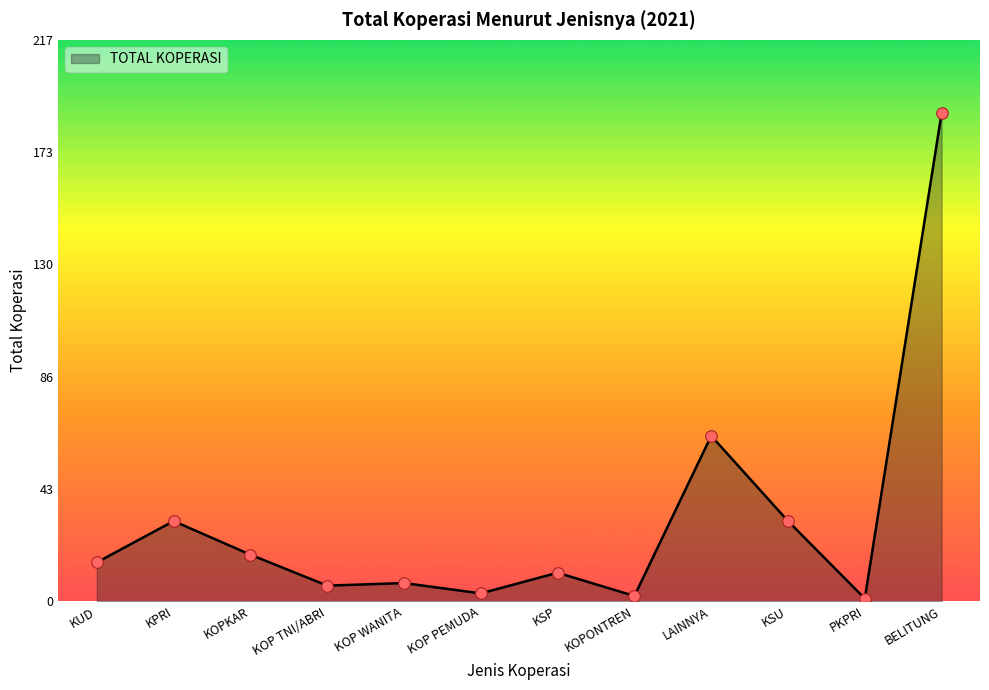

Which has a higher value, LAINNYA or KOPONTREN?

LAINNYA